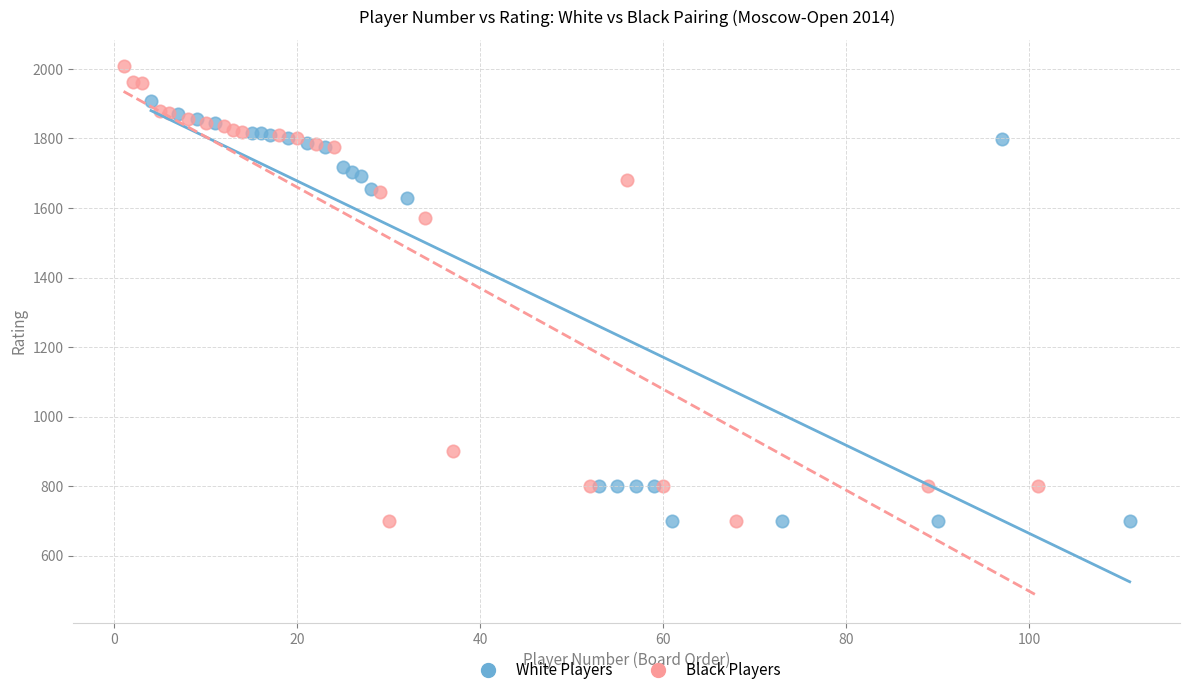

Which series reaches the maximum Y coordinate?

Black Players